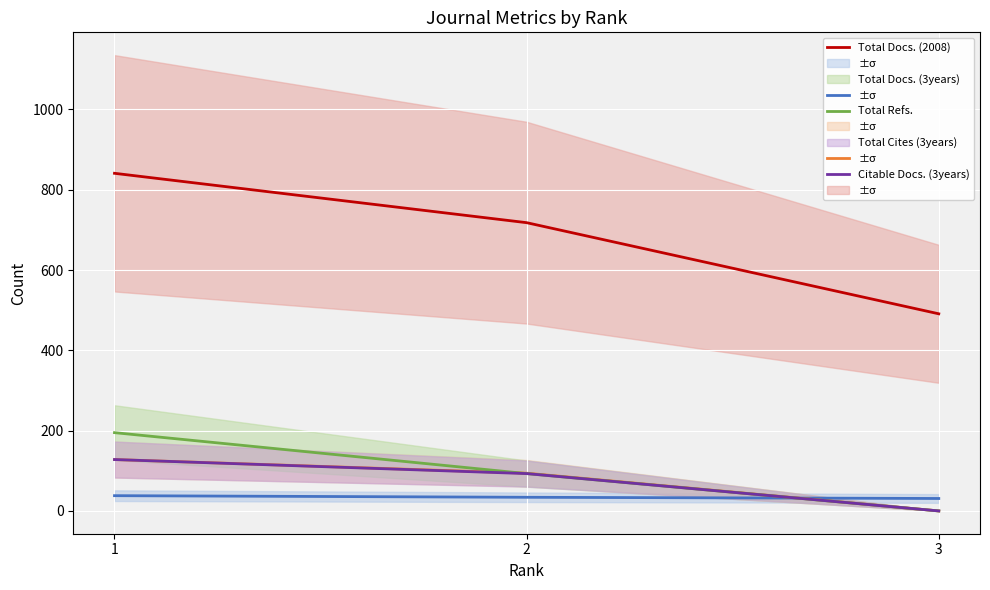

Rank the categories by Citable Docs. (3years) value from lowest to highest.

3, 2, 1